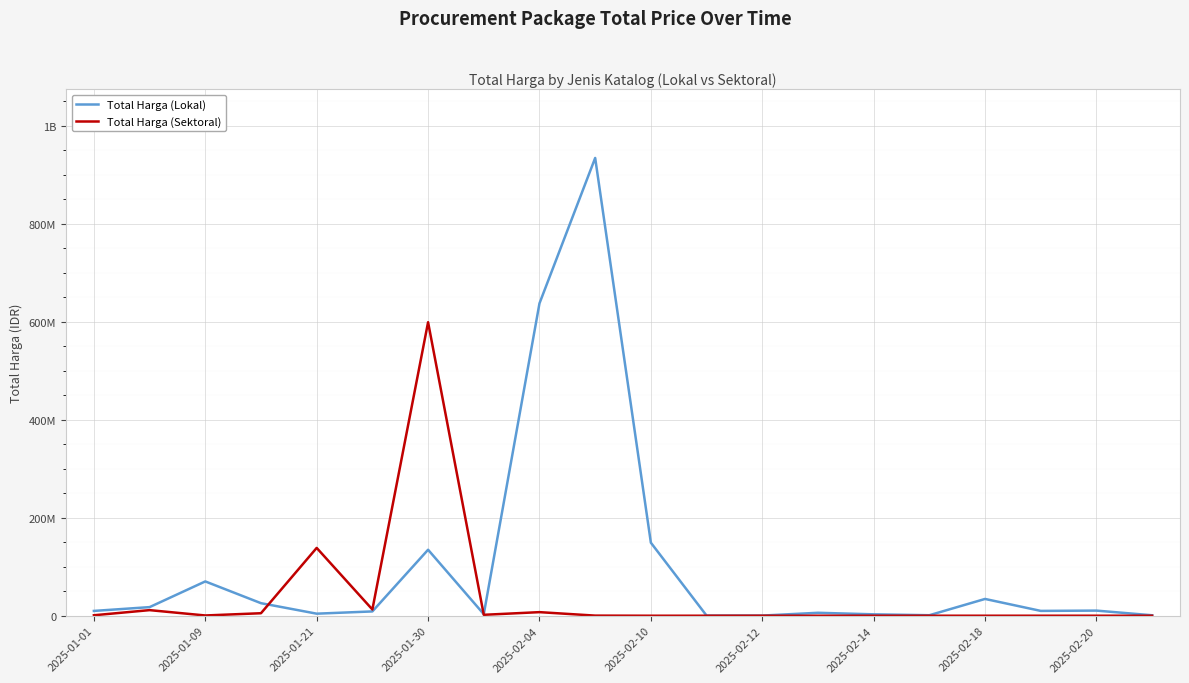

What are all the series names shown in the legend?

Total Harga (Lokal), Total Harga (Sektoral)